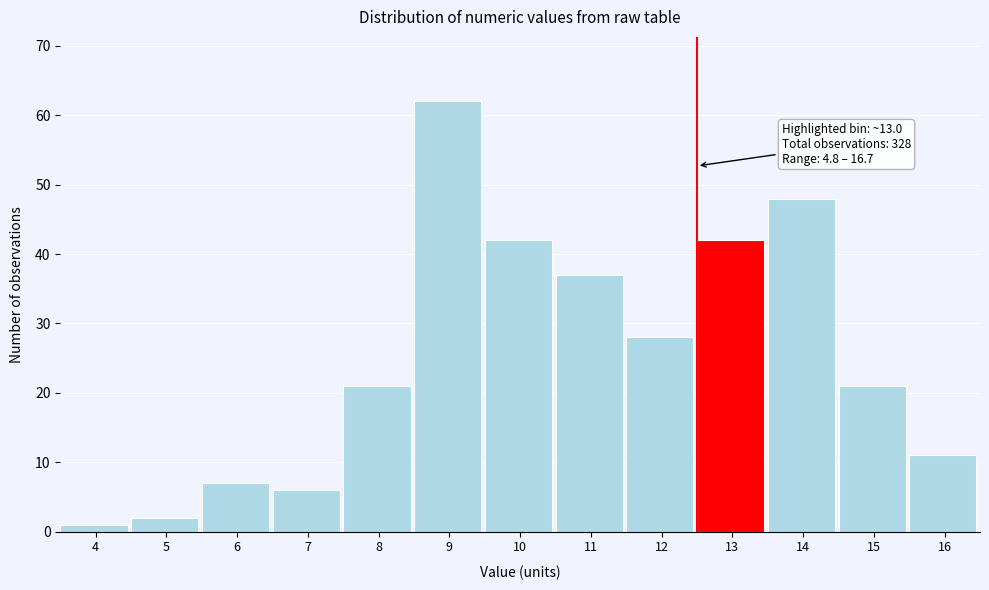

Reading left to right, what are all the values shown in this chart?

4=1	5=2	6=7	7=6	8=21	9=62	10=42	11=37	12=28	13=42	14=48	15=21	16=11